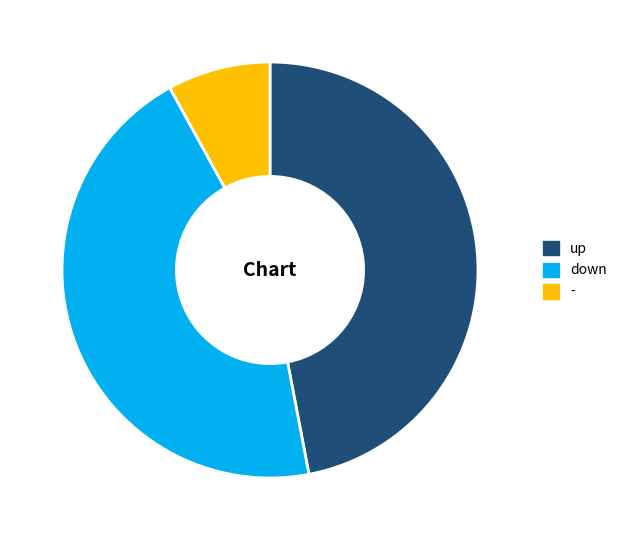

Rank the categories by value from highest to lowest.

up, down, -